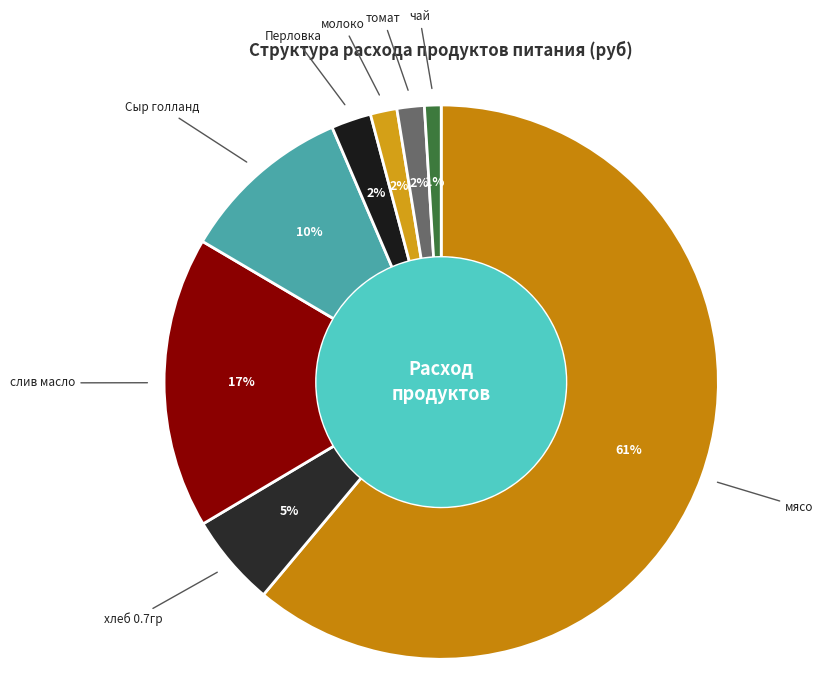

Count the number of slices in the pie.

8